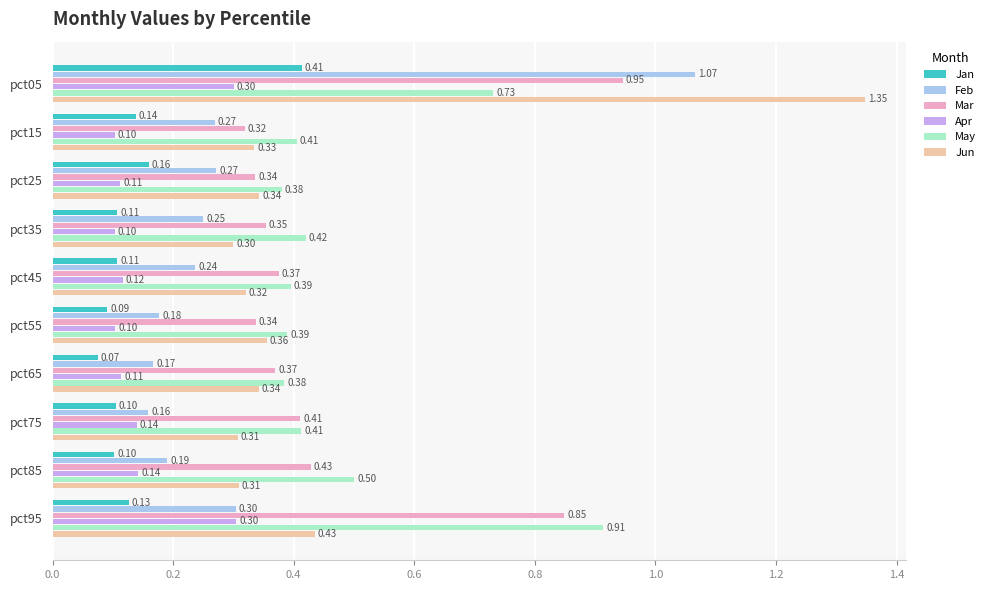

What is the spread (max minus min) of values at pct35?

0.3